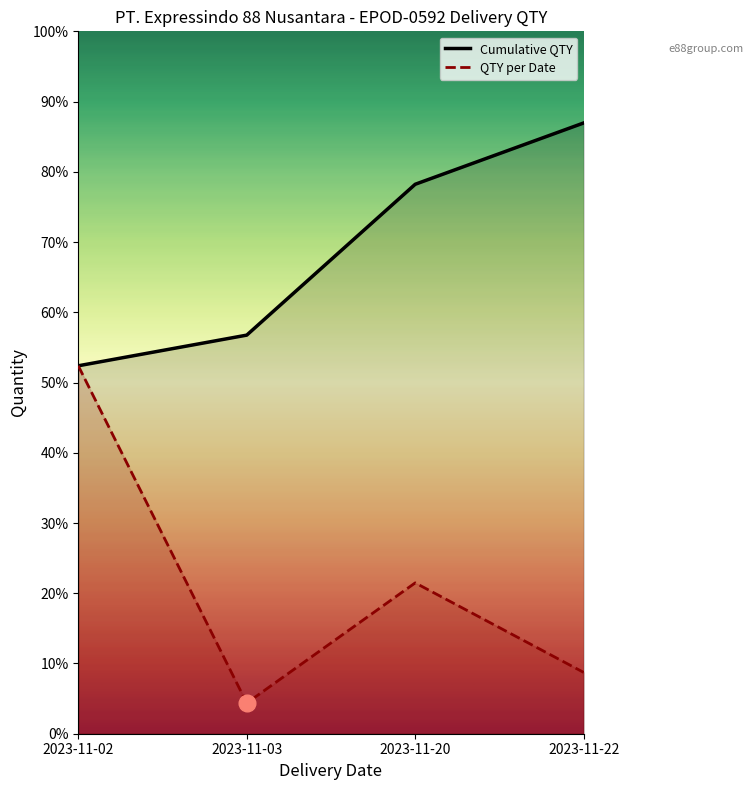

At which category does QTY per Date reach its first local peak?

2023-11-20